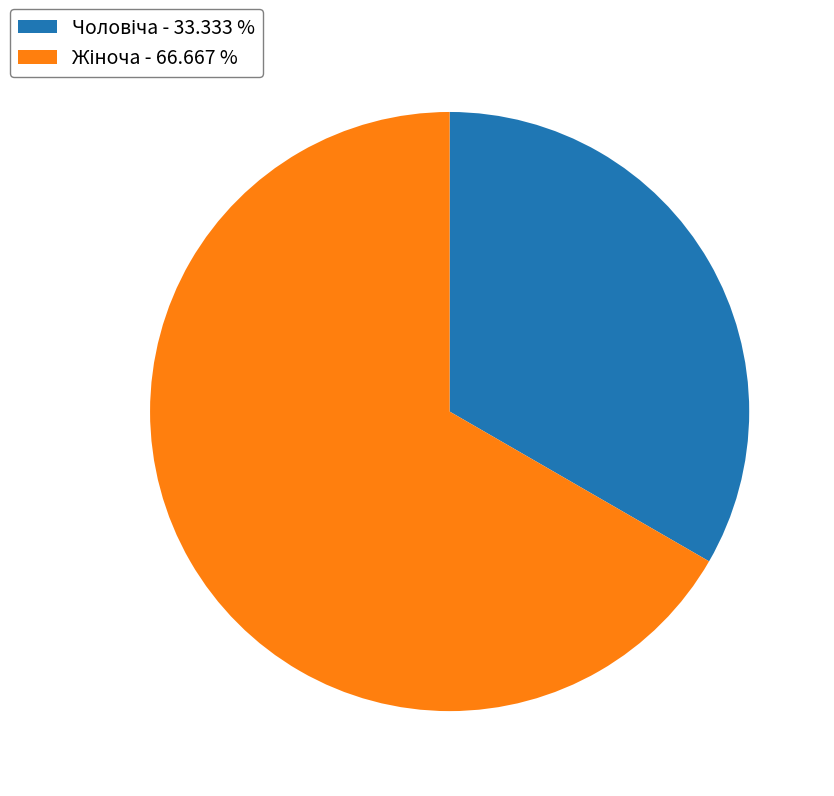

Is there any slice that represents more than half of the pie?

Yes